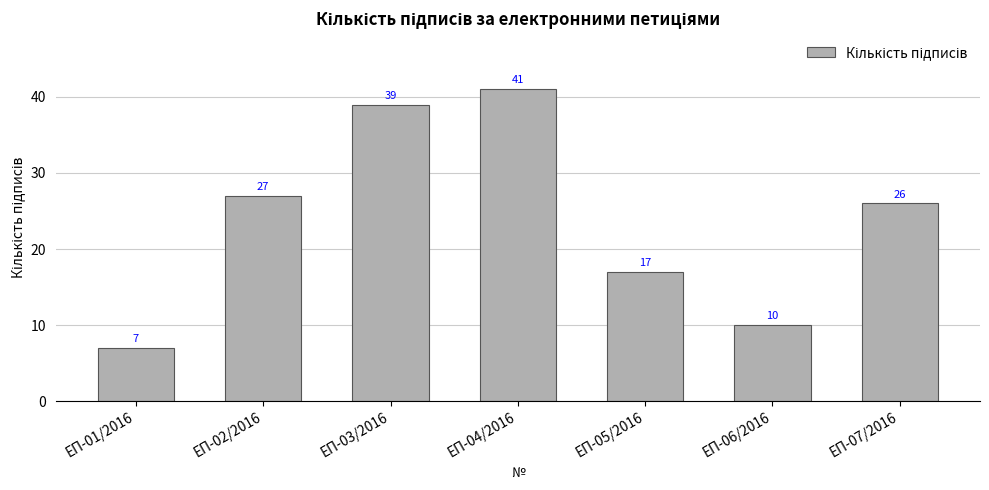

List the labels in order of value, smallest first.

ЕП-01/2016, ЕП-06/2016, ЕП-05/2016, ЕП-07/2016, ЕП-02/2016, ЕП-03/2016, ЕП-04/2016